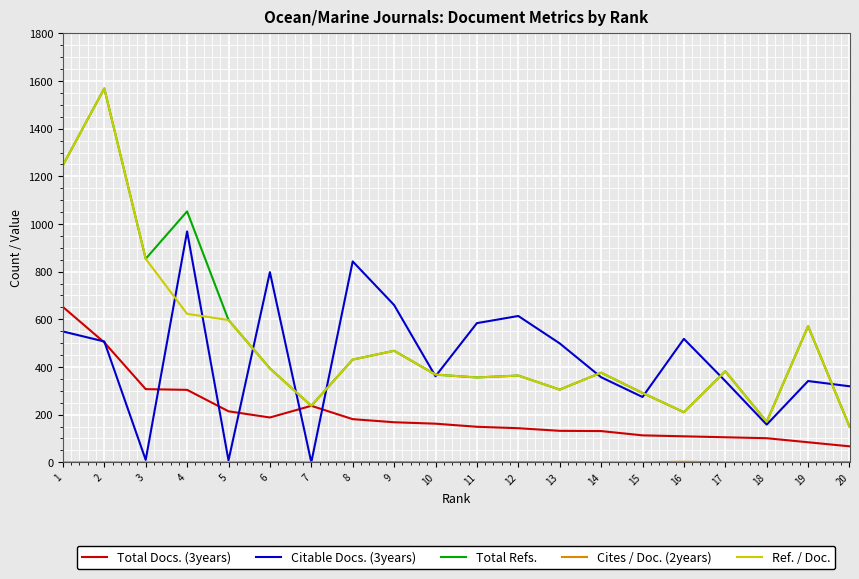

True or false: Citable Docs. (3years) and Total Refs. cross at least once.

True